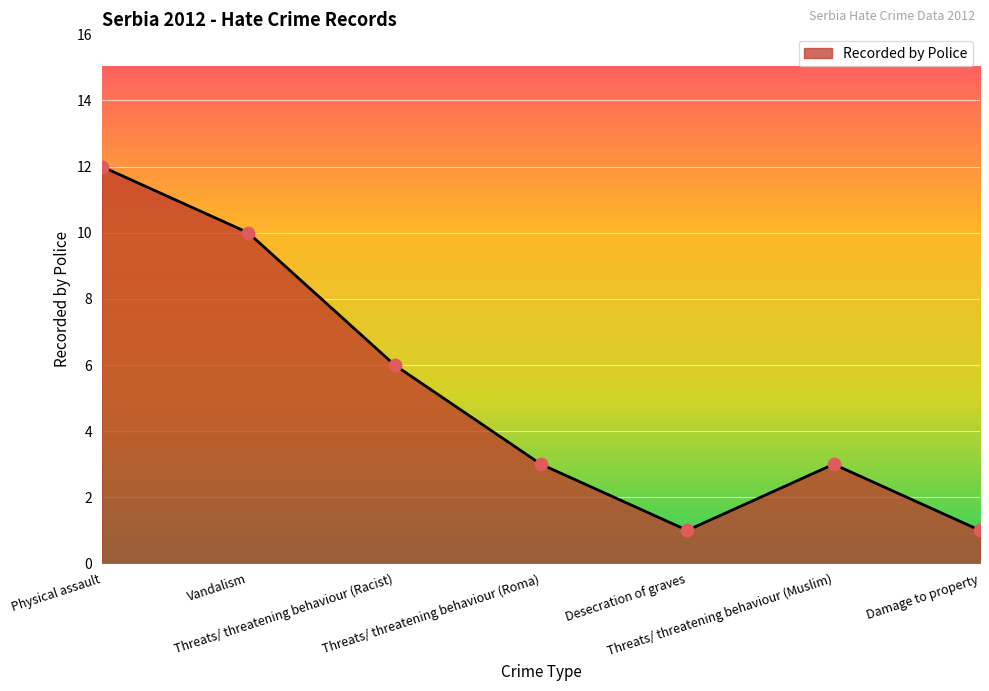

Approximately how many times larger is the value at Desecration of graves compared to Damage to property?

1.0